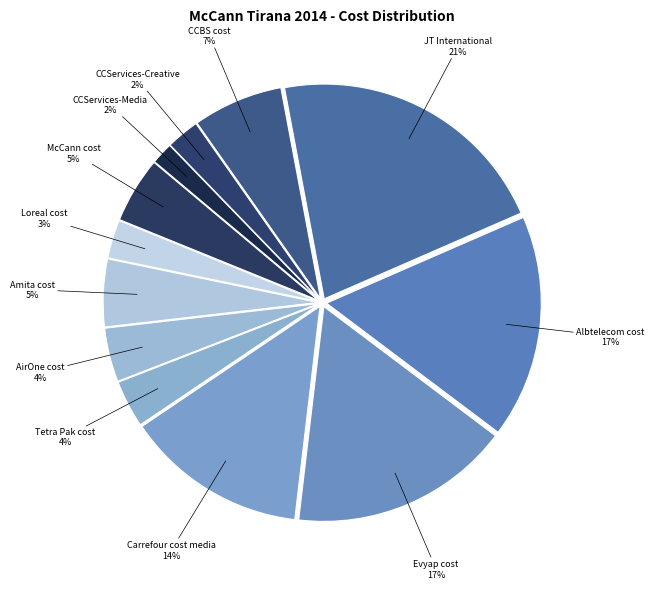

Do Evyap cost and McCann cost together represent more than half of the pie?

No